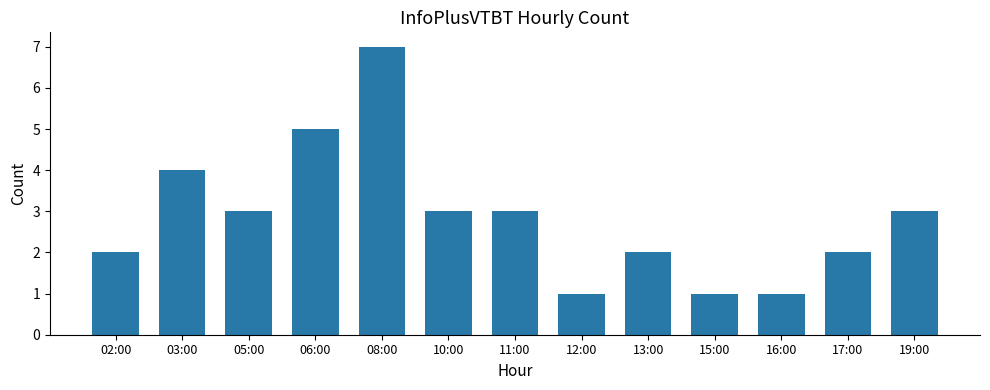

At which label is the value closest to 4?

03:00